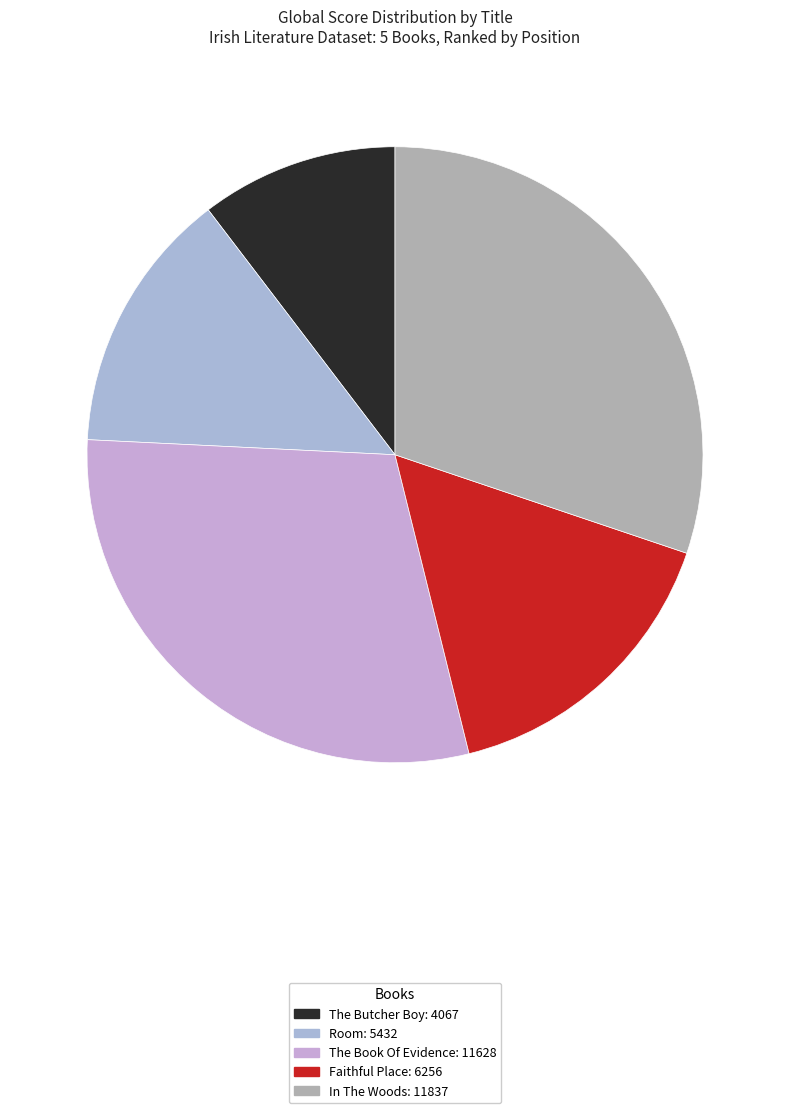

Does The Book Of Evidence account for over 50% of the chart?

No